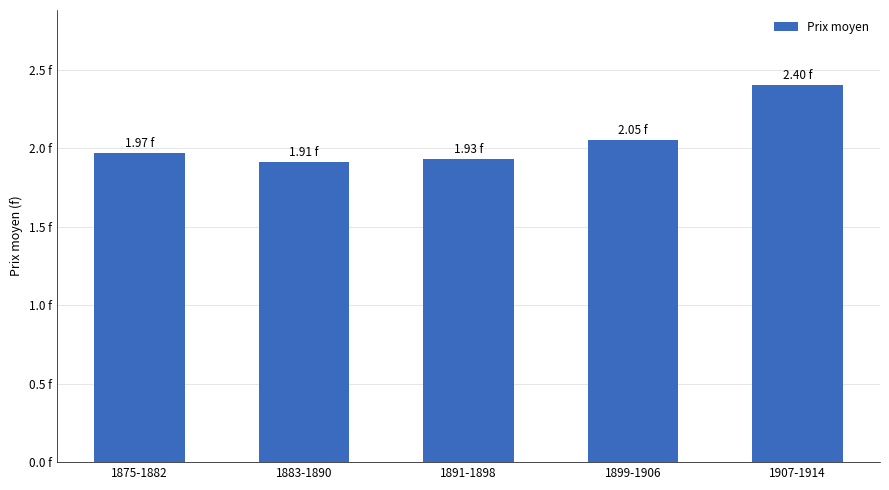

Reading right to left, transcribe all the data shown in this chart.

2.4	2.0	1.9	1.9	2.0